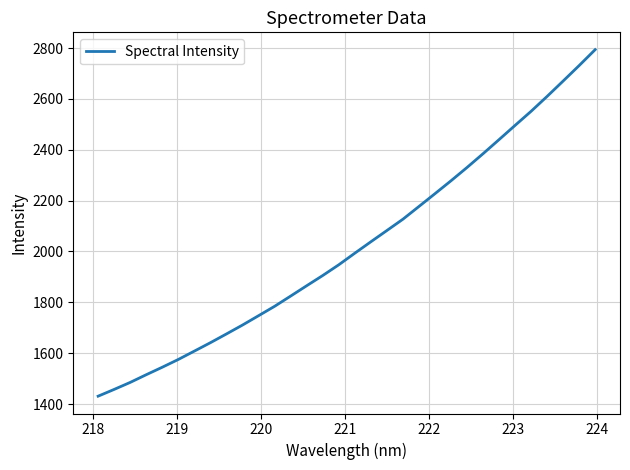

What is the smallest value displayed?

1430.8